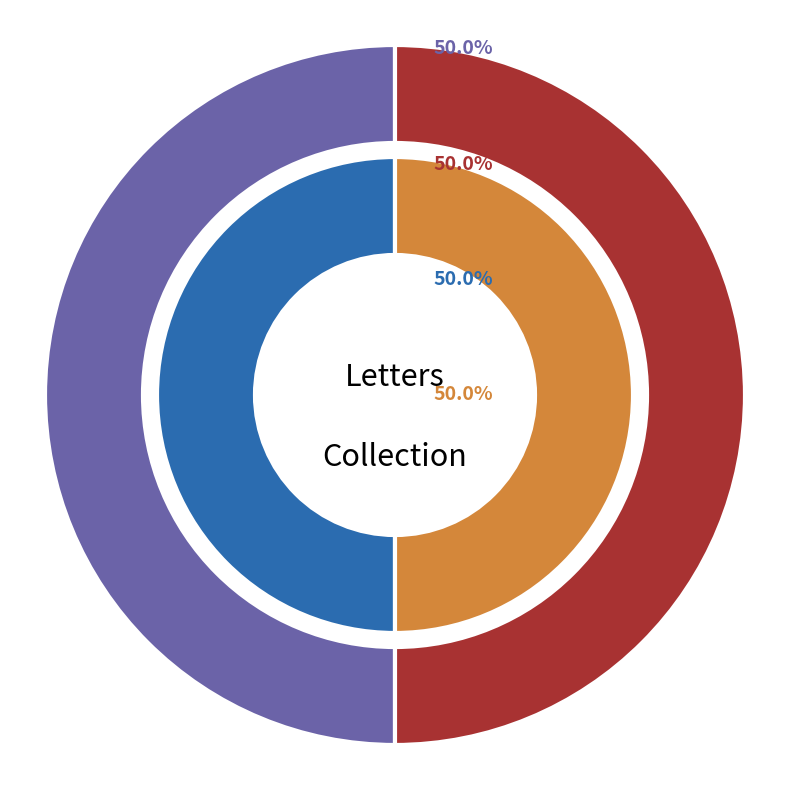

Is the sum of 7328 and 7376 greater than half?

Yes